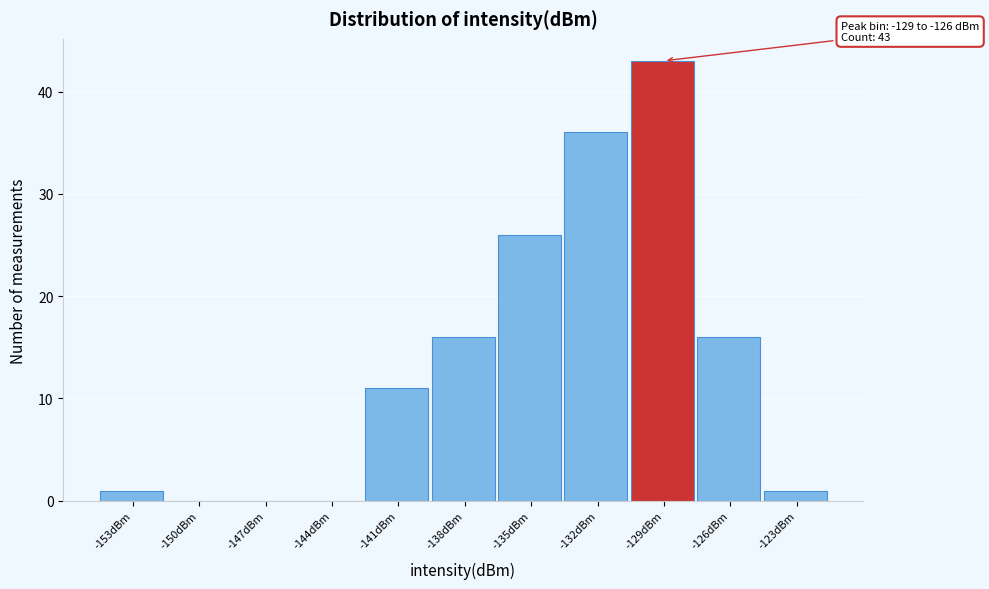

Reading left to right, transcribe all the data shown in this chart.

-153dBm=1	-150dBm=0	-147dBm=0	-144dBm=0	-141dBm=11	-138dBm=16	-135dBm=26	-132dBm=36	-129dBm=43	-126dBm=16	-123dBm=1